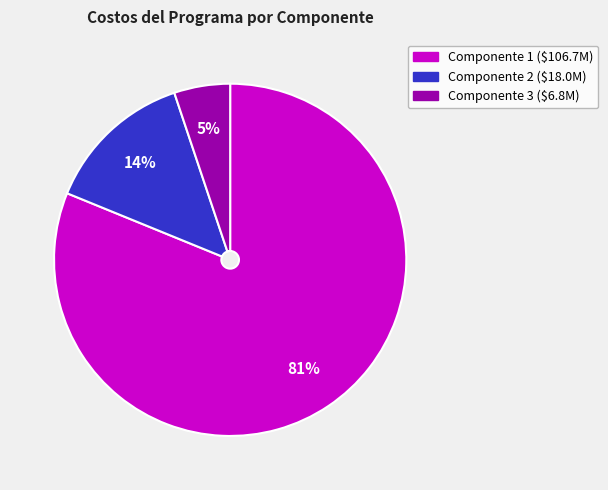

Is there a majority slice in this chart?

Yes